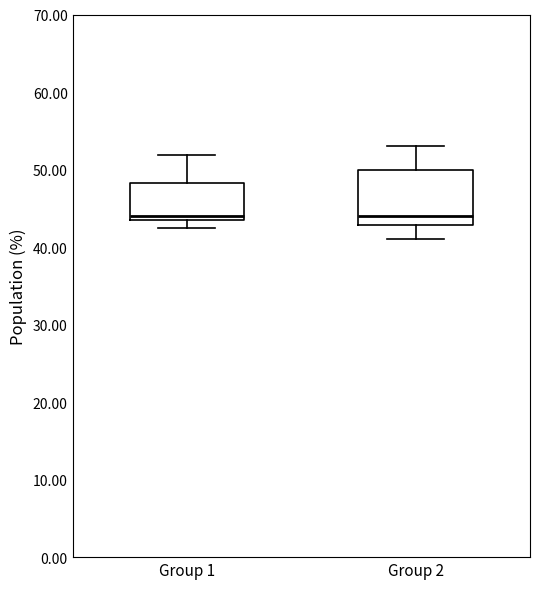

Reading left to right, transcribe this box plot: for each box, give where its median line is, the range the box spans, and where its two whiskers end, as read against the y-axis. The values are not printed on the chart, so give them approximately, as read against the axis.

Group 1: median 44, box 43 to 48, whiskers 42 to 52
Group 2: median 44, box 43 to 50, whiskers 41 to 53